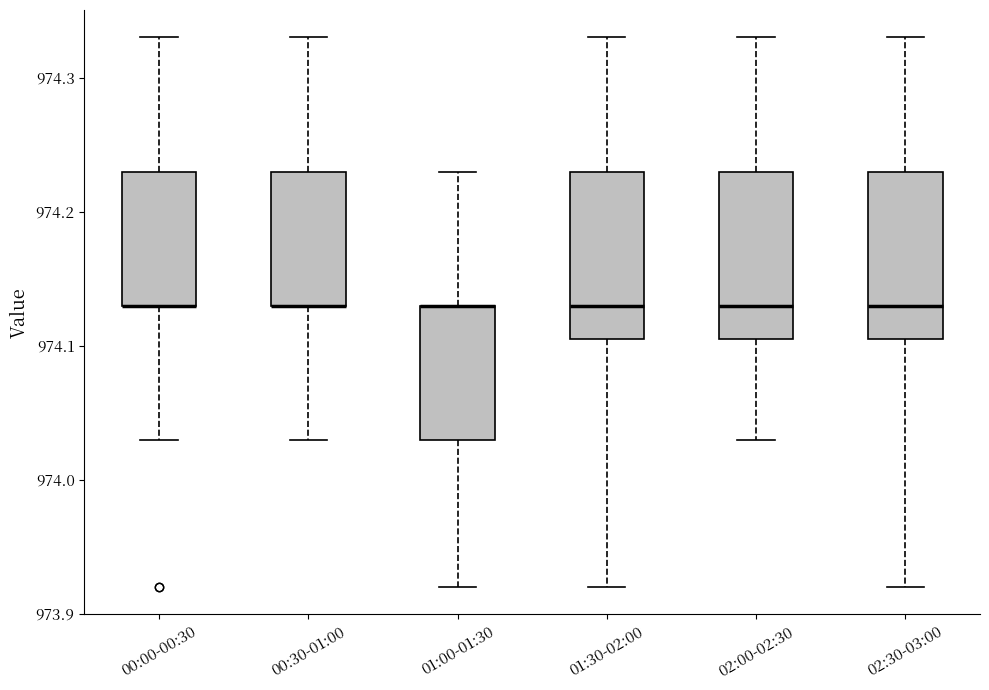

Where does the lower whisker of the box for 00:30-01:00 end on the y-axis? The values are not printed on the chart, so give them approximately, as read against the axis.

974.03